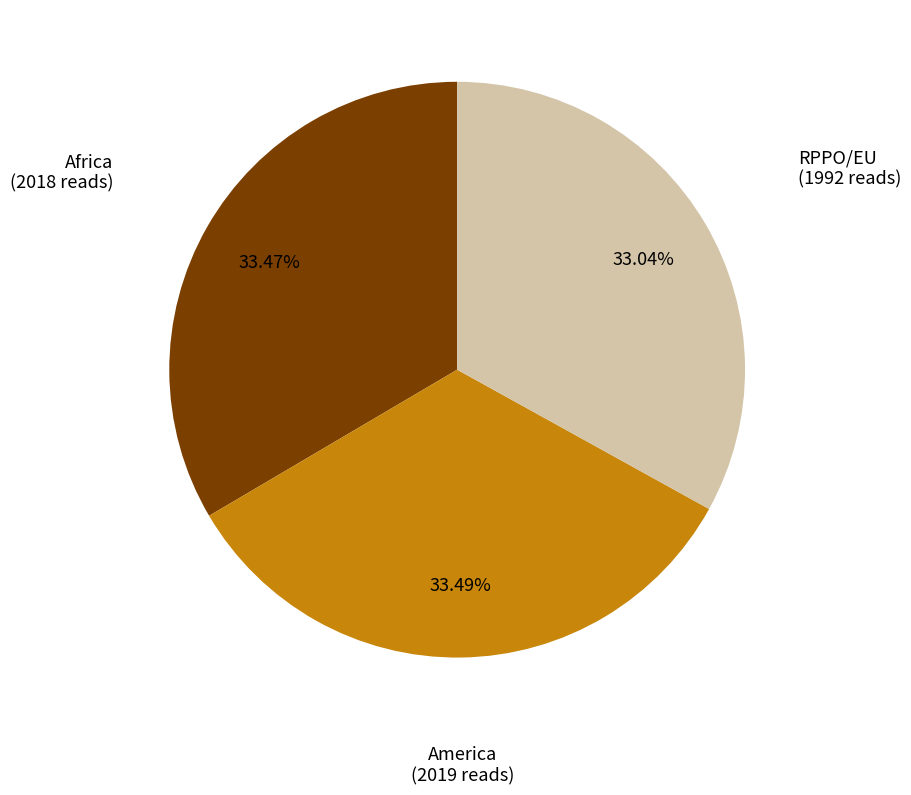

How many slices are in this pie chart?

3